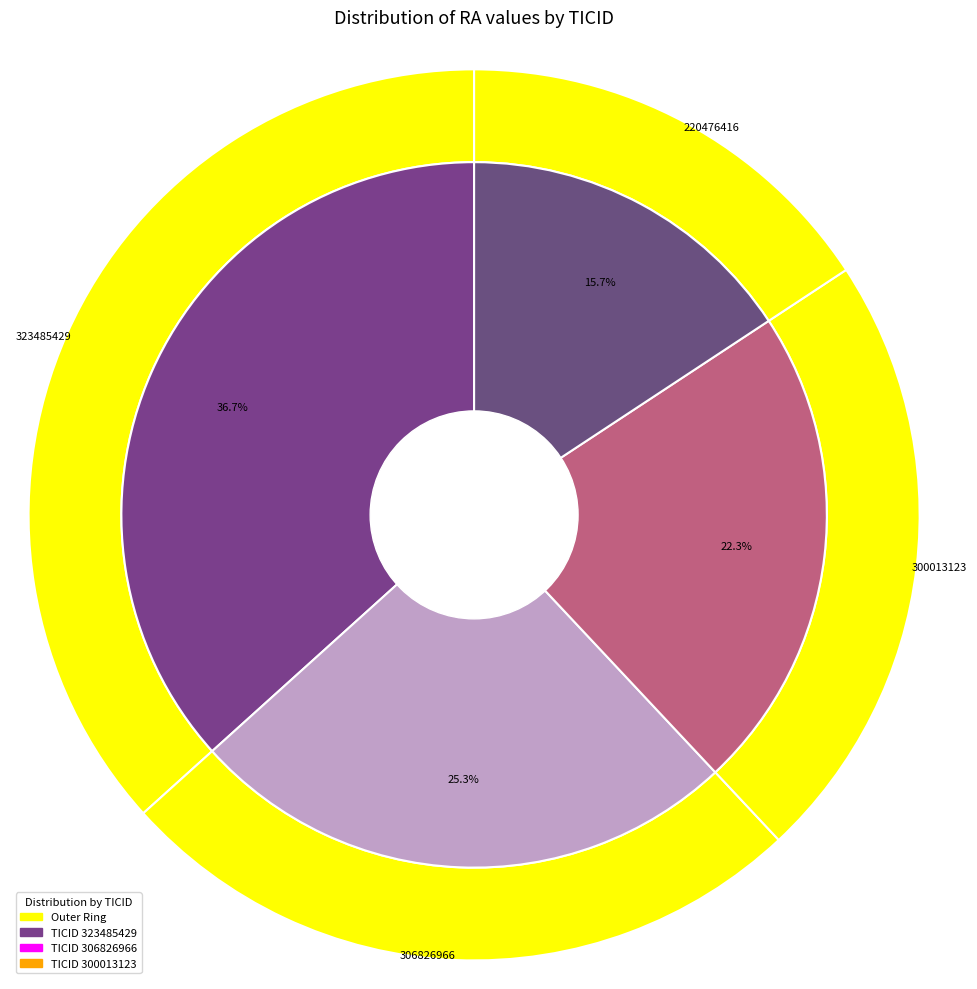

What is the change in value from 306826966 to 220476416?

-46.0